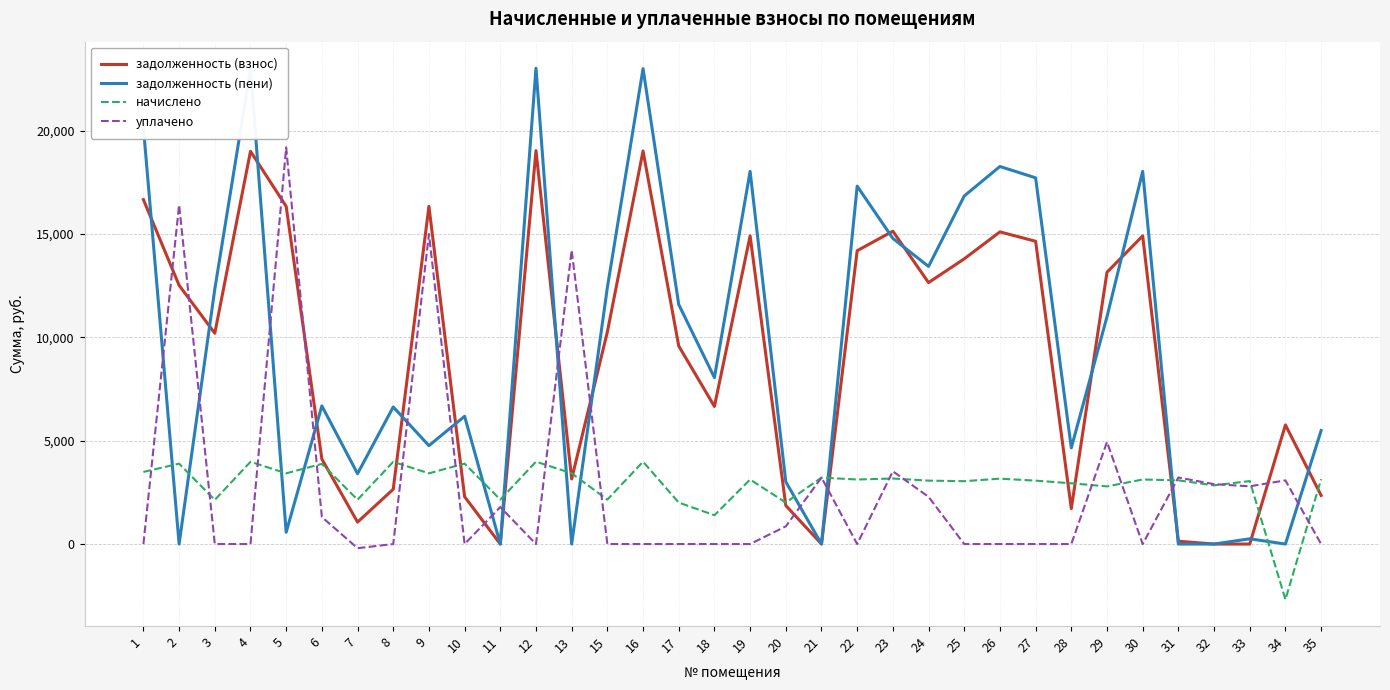

What is the total value across all series at 15?

24829.9